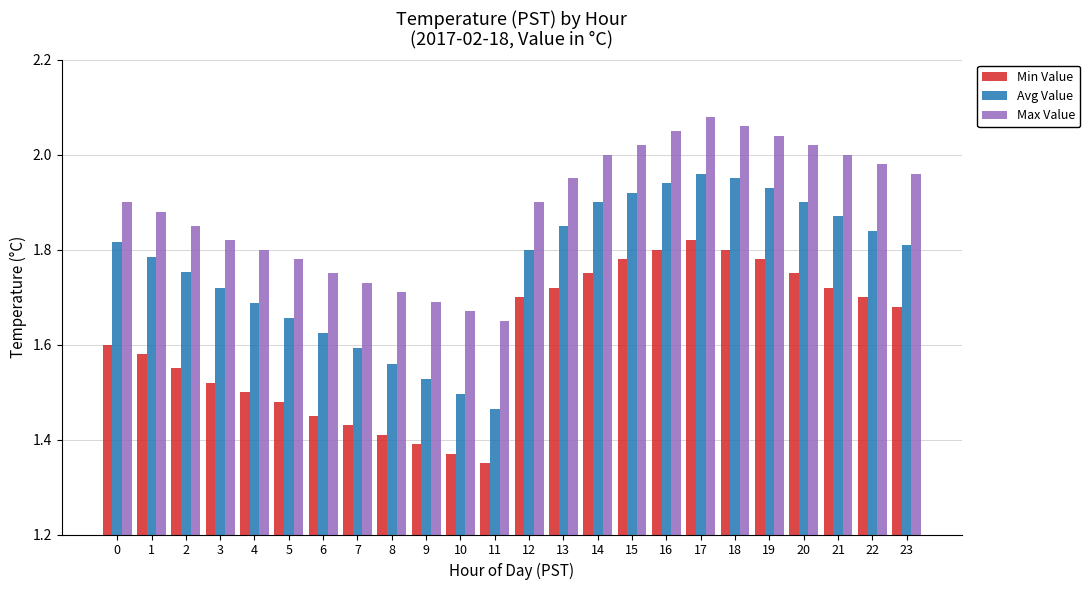

What is the difference between the Avg Value values at 3 and 11?

0.3